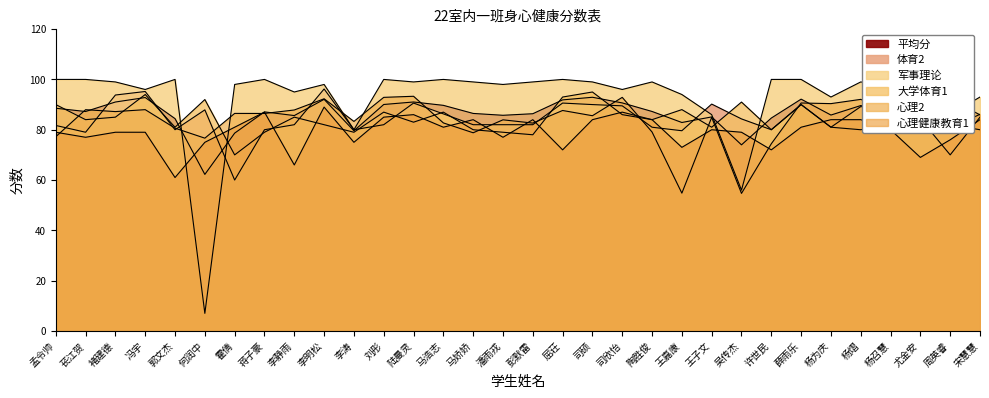

Where is 大学体育1 nearest to the value 82?

李明松